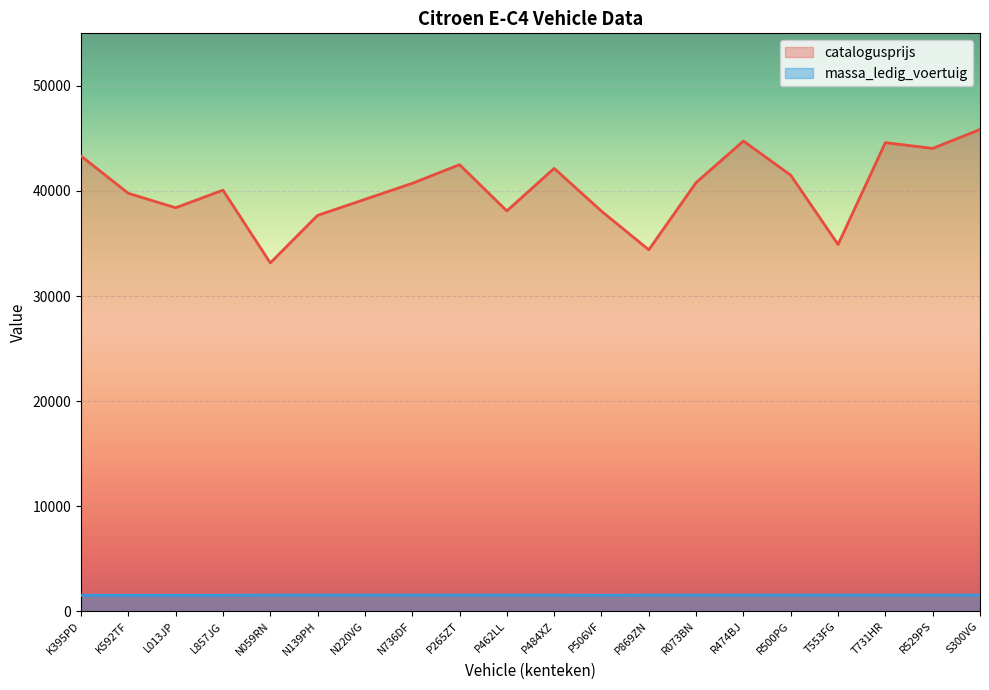

The value of catalogusprijs at R073BN is 21077. True or false?

False